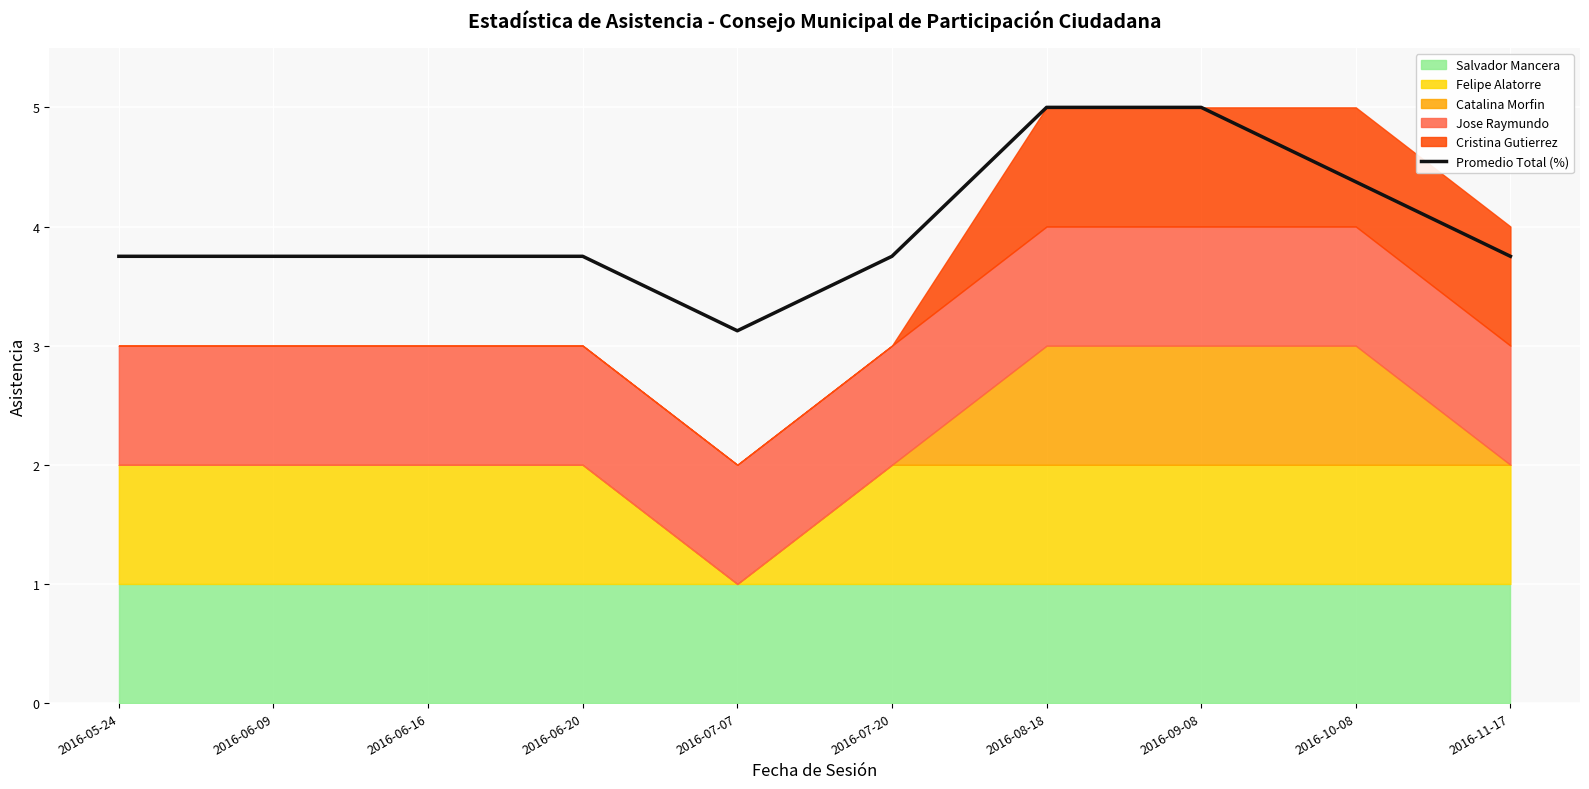

What is the difference between the values at 2016-10-08 and 2016-08-18?

0.6